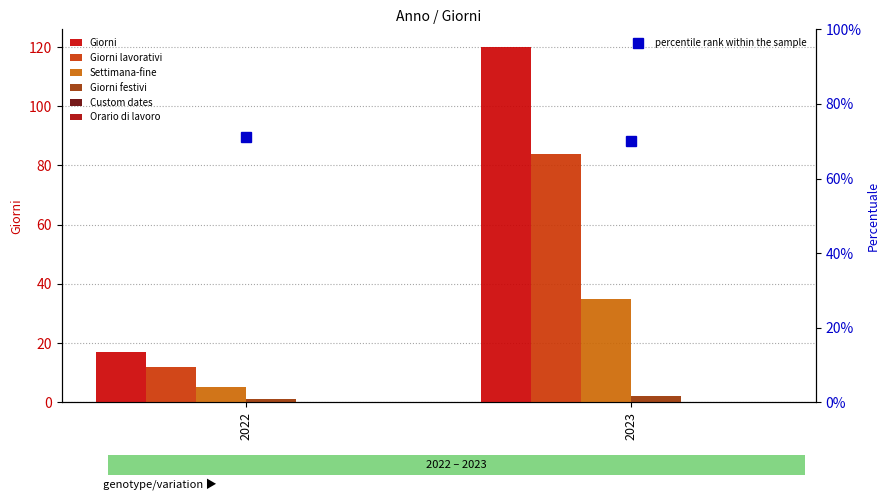

What is the difference between the highest and lowest values at 2022?

17